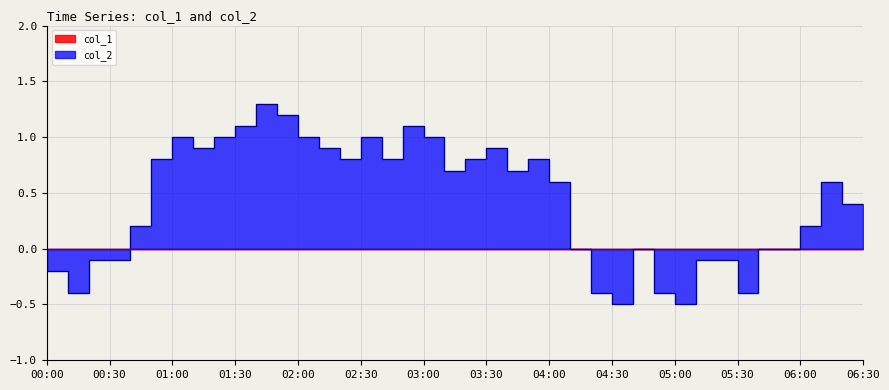

List the labels in order of value, smallest first.

2023/12/02 04:40:00, 2023/12/02 05:10:00, 2023/12/02 00:20:00, 2023/12/02 04:30:00, 2023/12/02 05:00:00, 2023/12/02 05:40:00, 2023/12/02 00:10:00, 2023/12/02 00:30:00, 2023/12/02 00:40:00, 2023/12/02 05:20:00, 2023/12/02 05:30:00, 2023/12/02 00:00:00, 2023/12/02 04:20:00, 2023/12/02 04:50:00, 2023/12/02 05:50:00, 2023/12/02 06:00:00, 2023/12/02 00:50:00, 2023/12/02 06:10:00, 2023/12/02 06:30:00, 2023/12/02 04:10:00, 2023/12/02 06:20:00, 2023/12/02 03:20:00, 2023/12/02 03:50:00, 2023/12/02 01:00:00, 2023/12/02 02:30:00, 2023/12/02 02:50:00, 2023/12/02 03:30:00, 2023/12/02 04:00:00, 2023/12/02 01:20:00, 2023/12/02 02:20:00, 2023/12/02 03:40:00, 2023/12/02 01:10:00, 2023/12/02 01:30:00, 2023/12/02 02:10:00, 2023/12/02 02:40:00, 2023/12/02 03:10:00, 2023/12/02 01:40:00, 2023/12/02 03:00:00, 2023/12/02 02:00:00, 2023/12/02 01:50:00